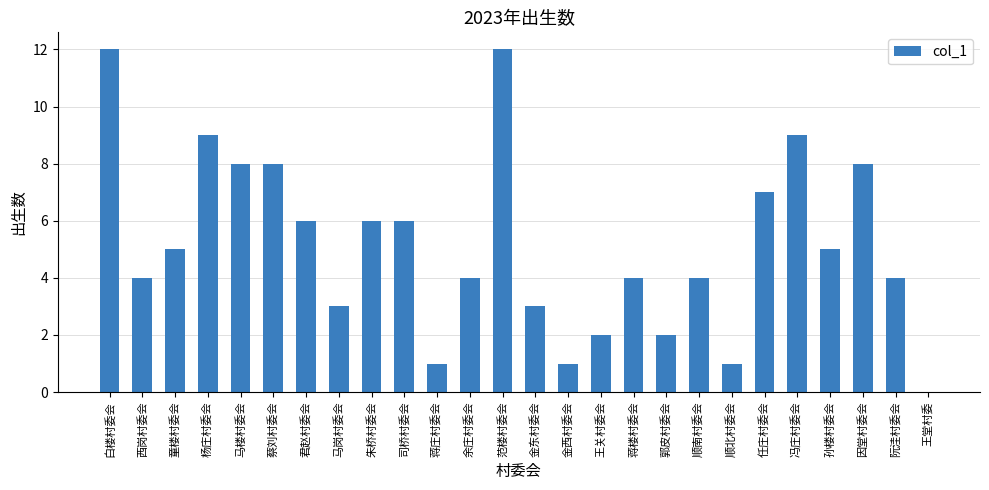

What is the greatest value displayed?

12